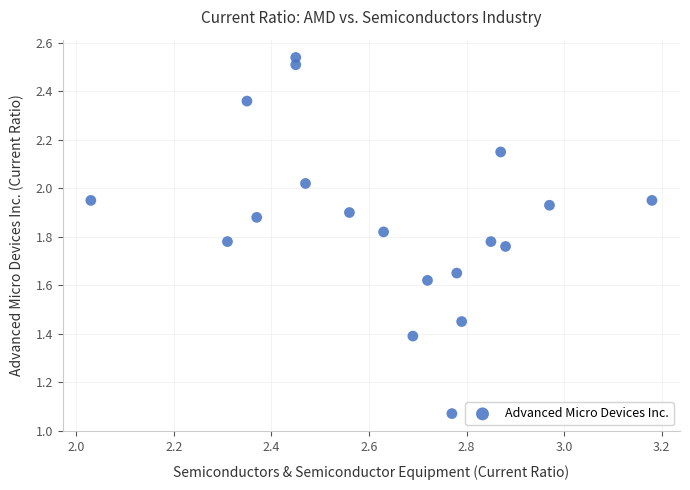

What is the range of Y values (max minus min)?

1.5